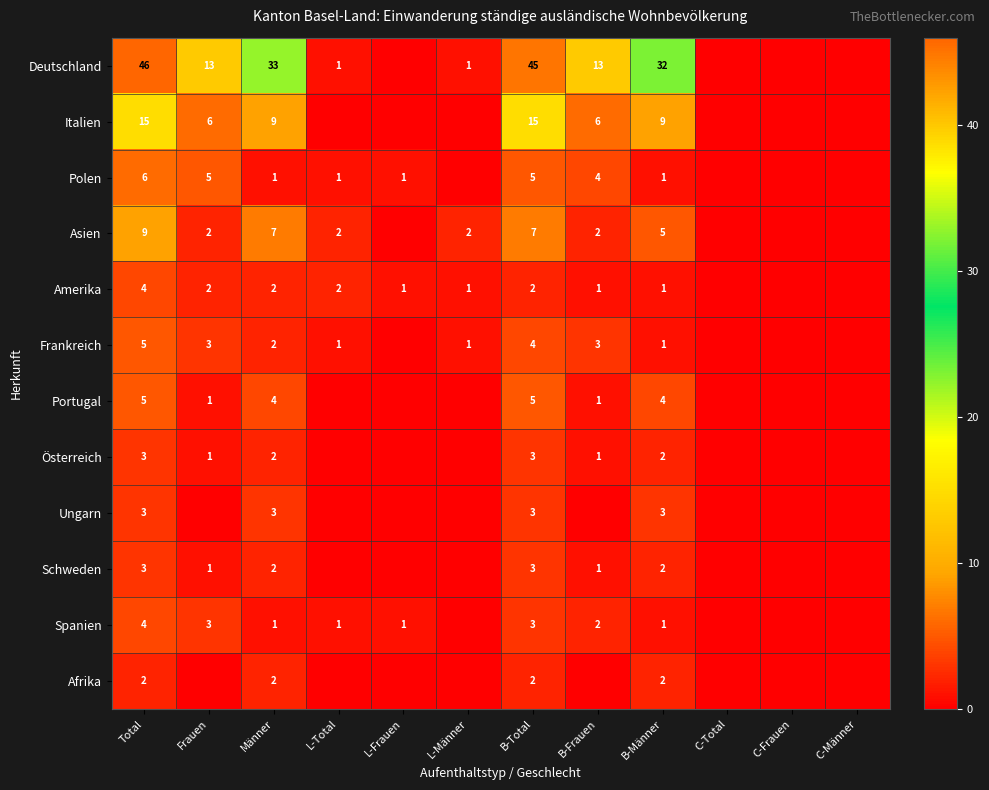

The Asien series shows 10 at Männer. True or false?

False